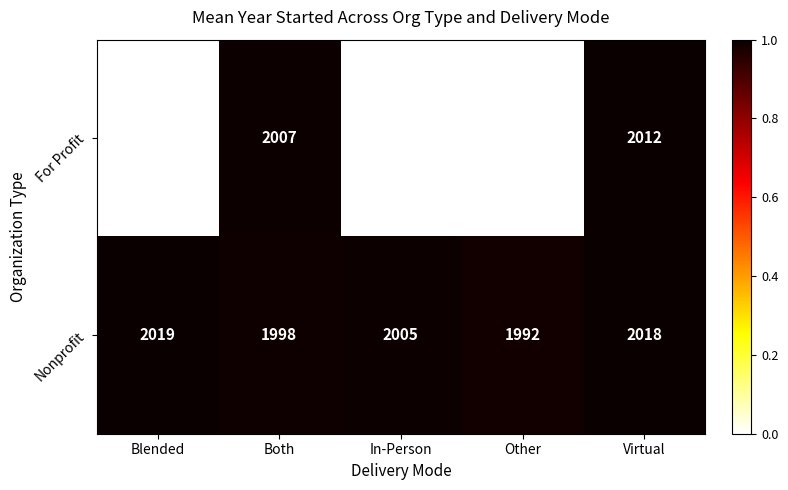

Is the value of Nonprofit at Virtual greater than the value of For Profit at Virtual?

Yes